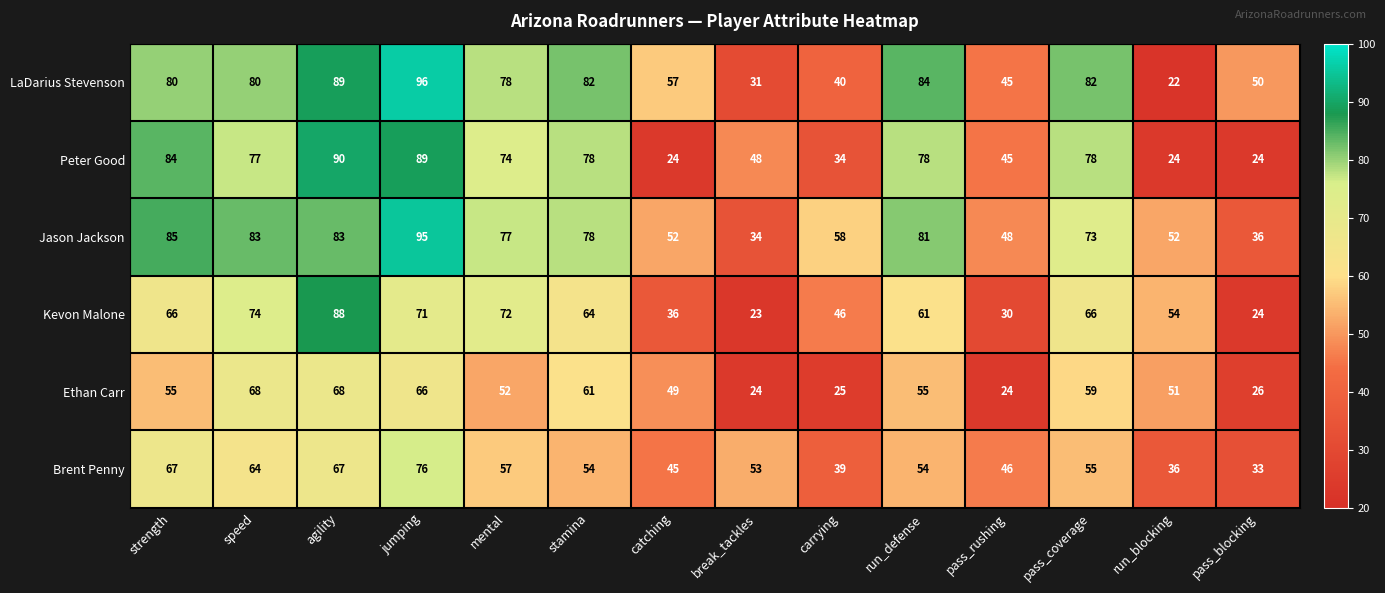

What is the minimum value shown in the chart?

22